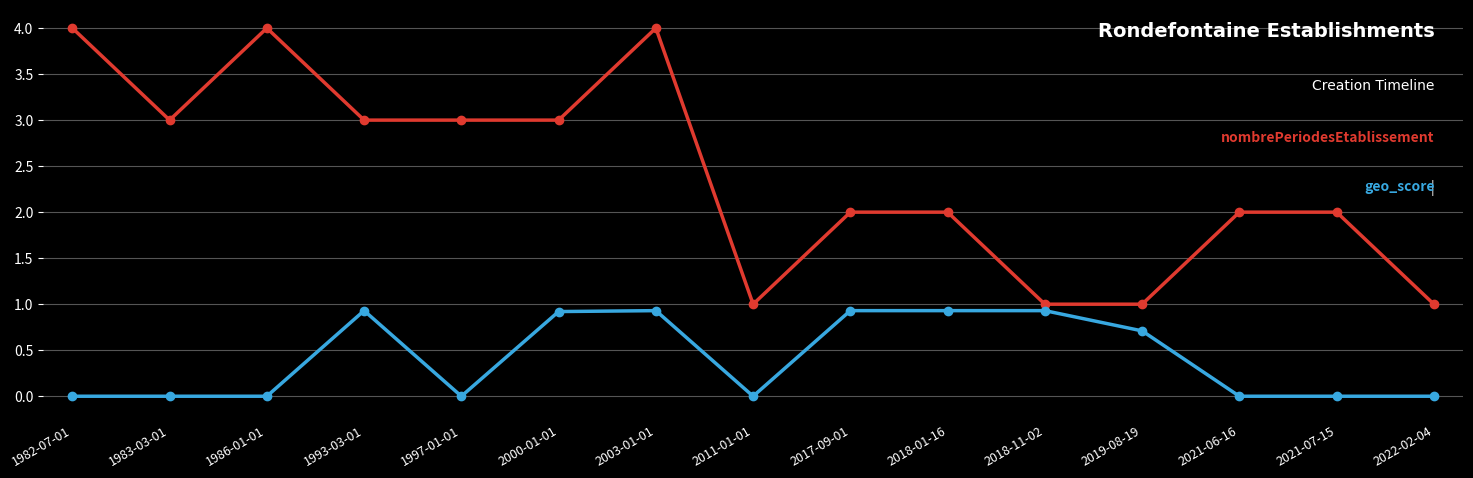

What is the value of the geo_score point at the 6th from the left?

0.9